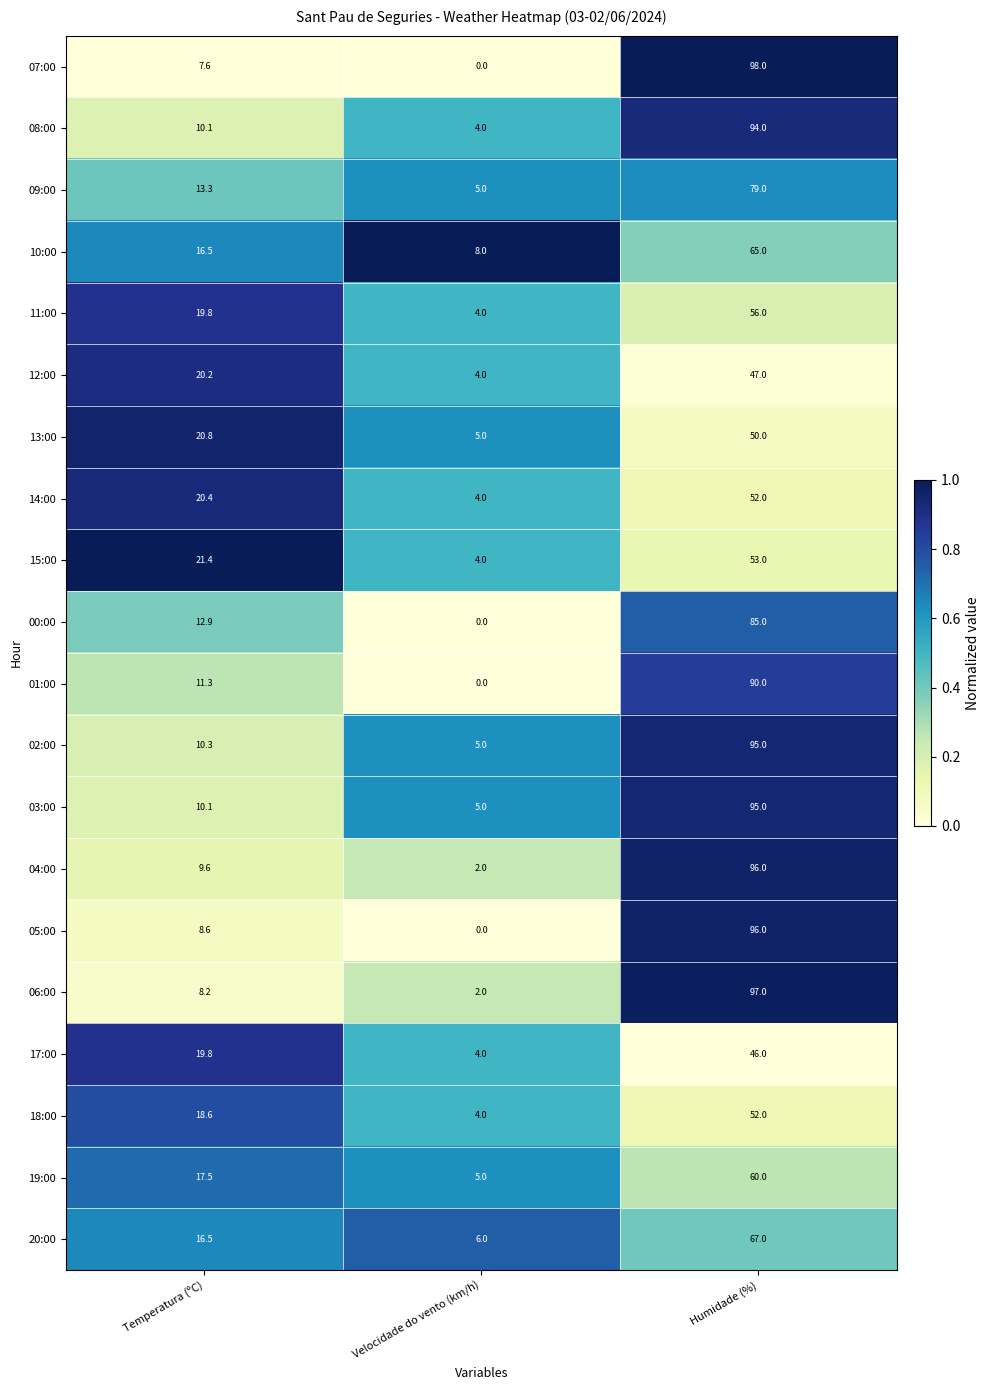

At which category is the sum across all series the highest?

Humidade (%)